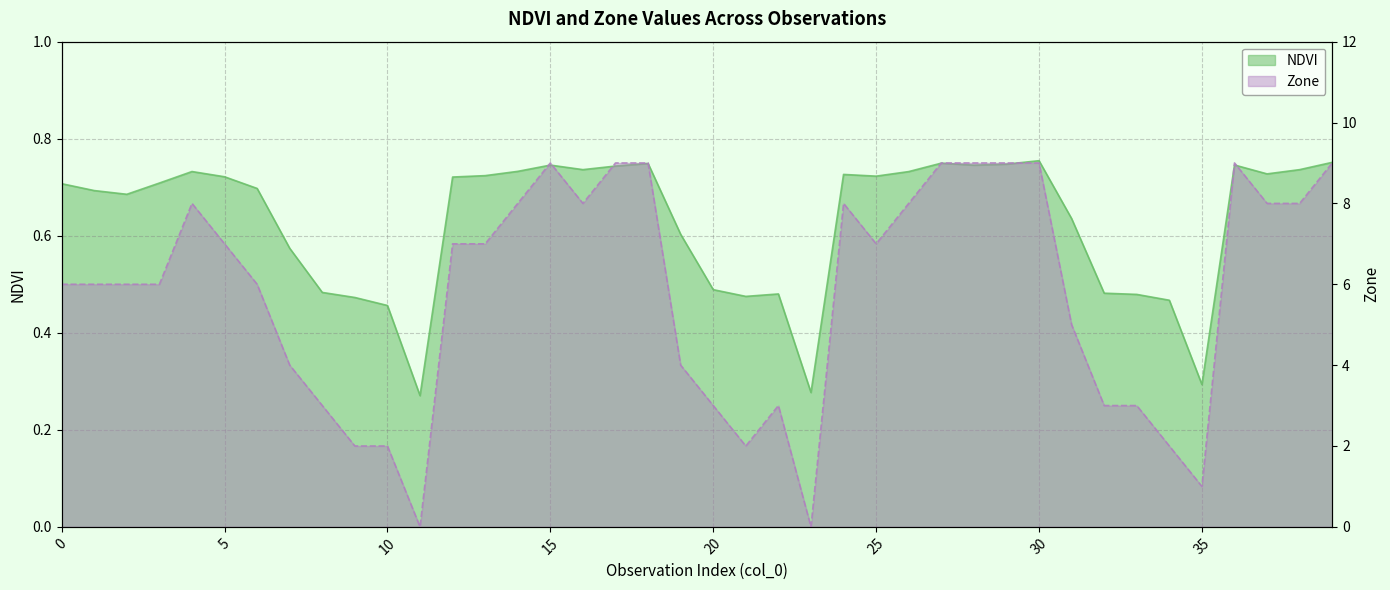

Does the chart display data point markers on the line(s)?

No